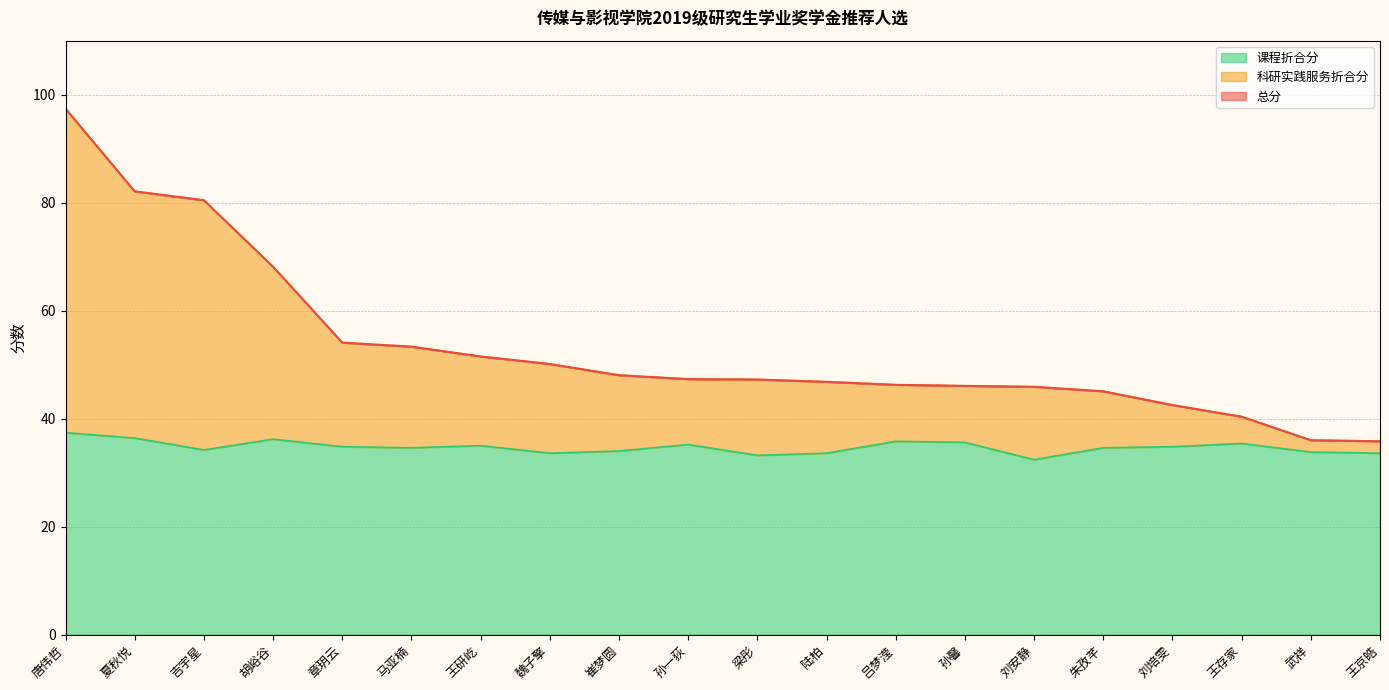

What value does the 课程折合分 series have at 孙一荻?

35.2